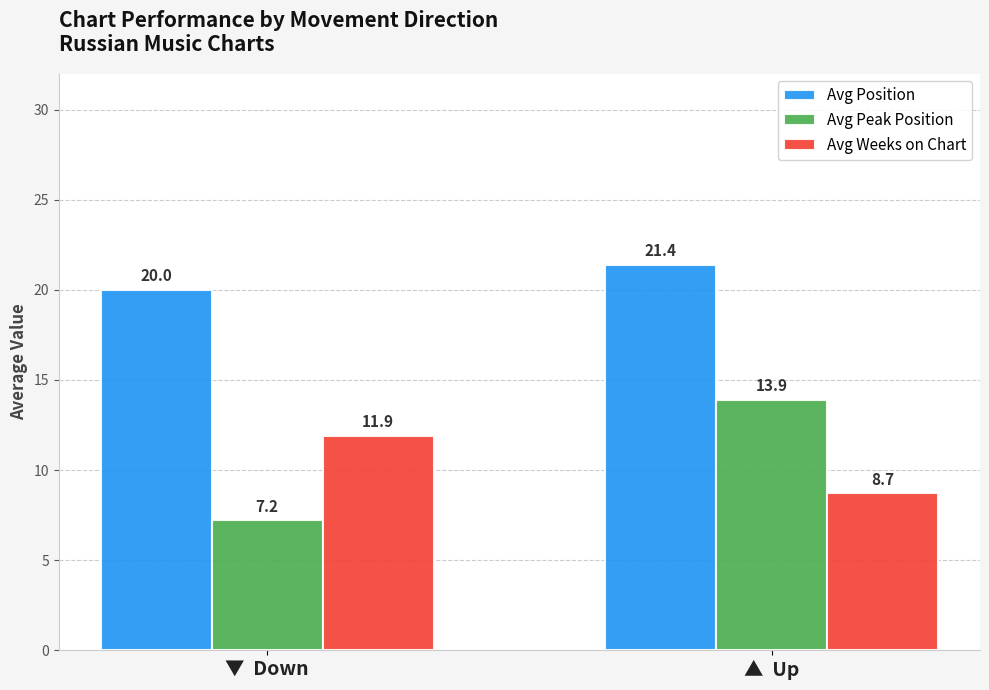

Where does the Avg Weeks on Chart series first go above 11?

▼  Down